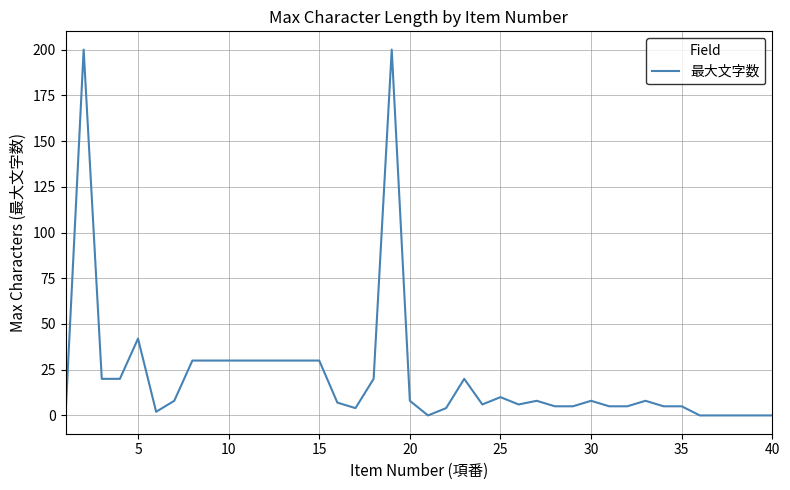

What is the maximum value shown in the chart?

200